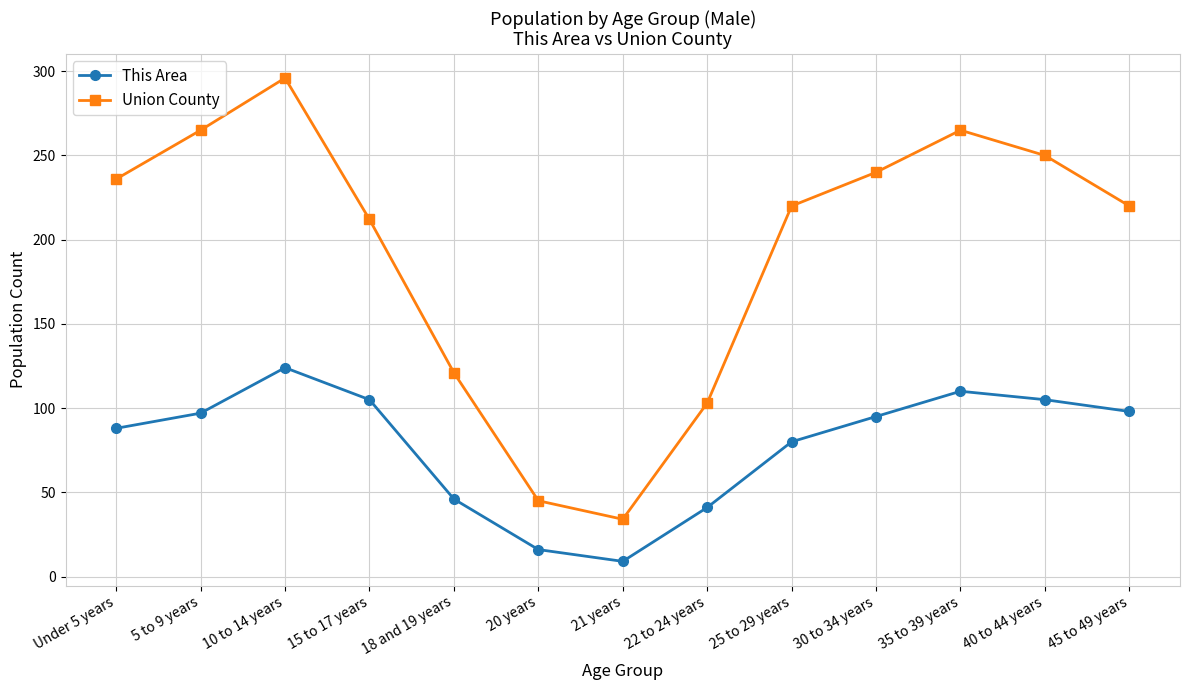

What is the total value across all series at 5 to 9 years?

362